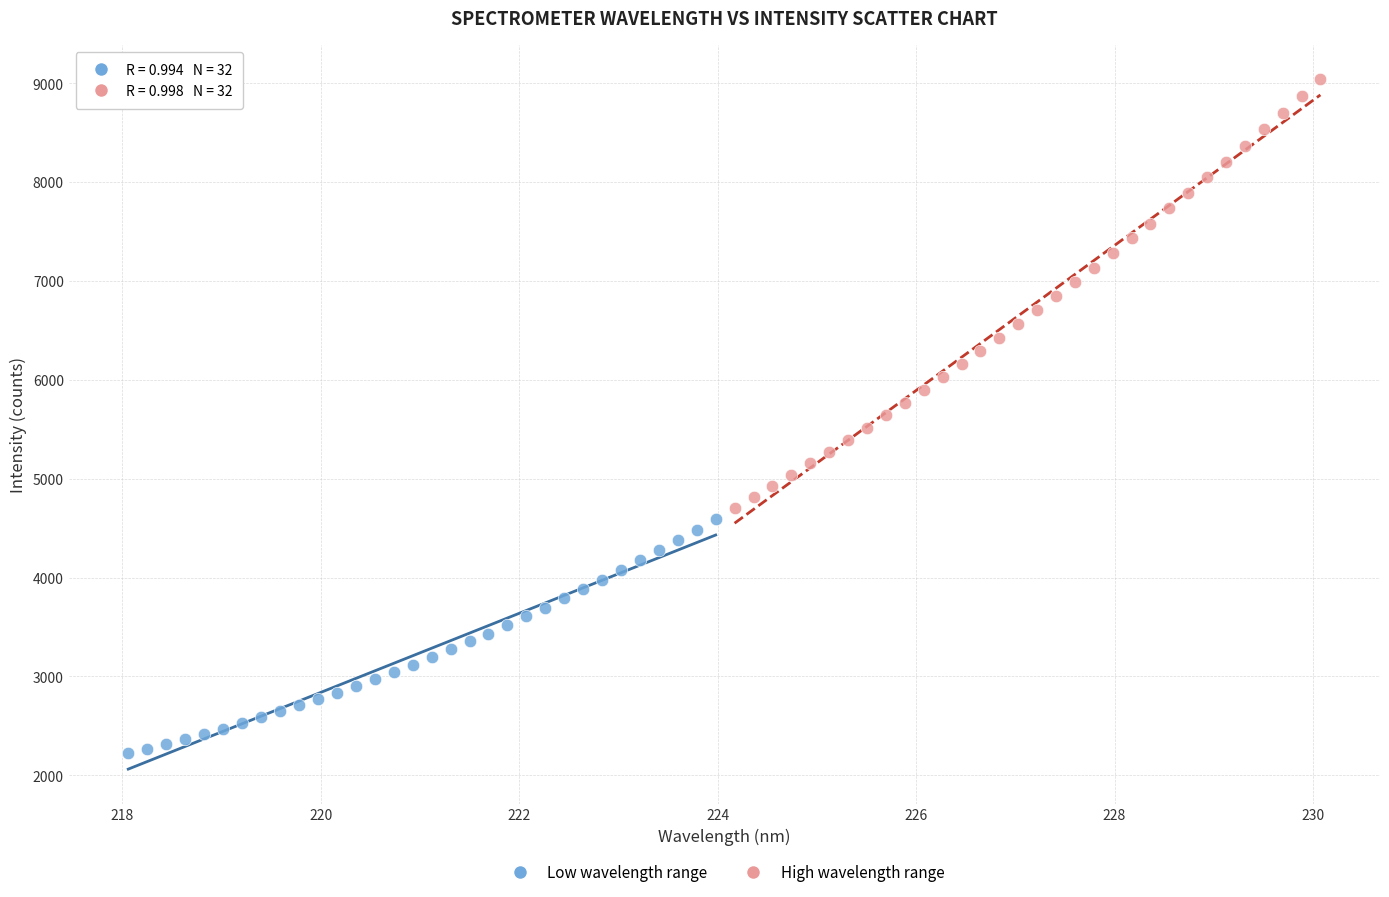

Which series reaches the maximum Y coordinate?

High wavelength range